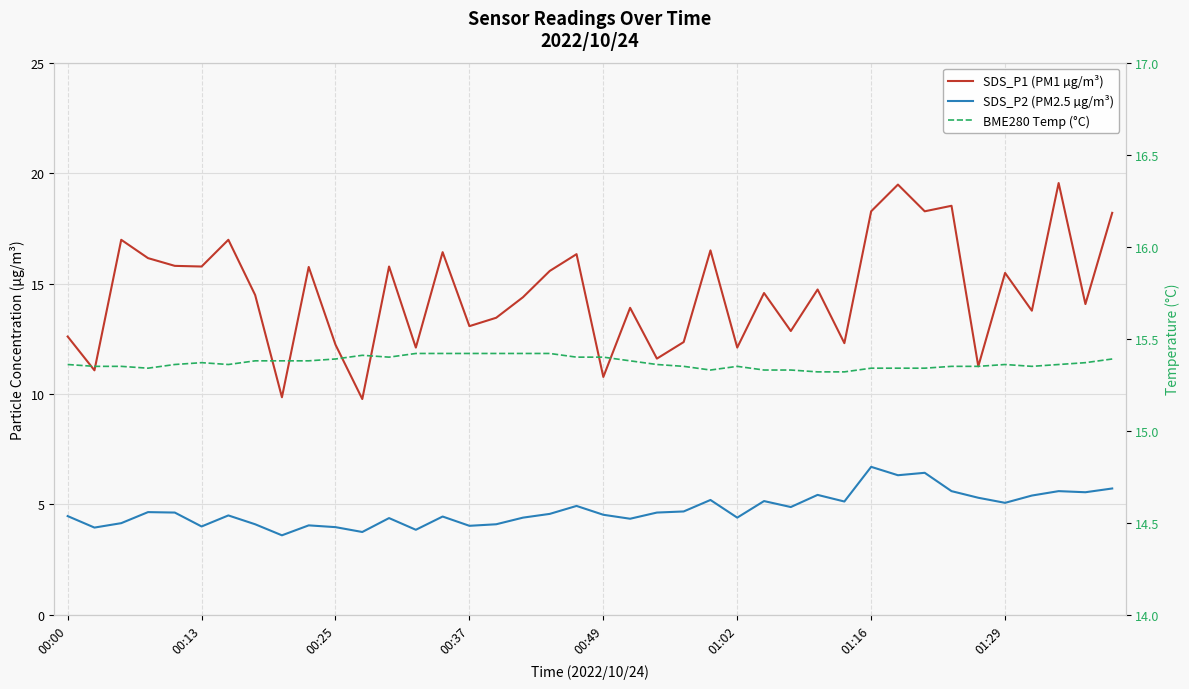

In SDS_P1 (PM1 µg/m³), how many points are lower than both neighbors (excluding endpoints)?

15